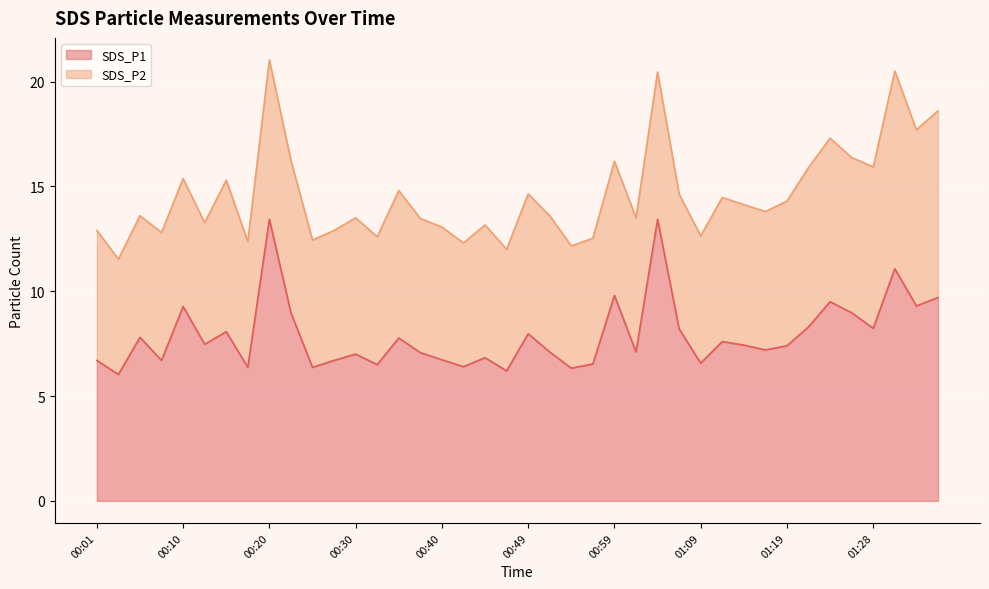

How many data points are less than 7?

14